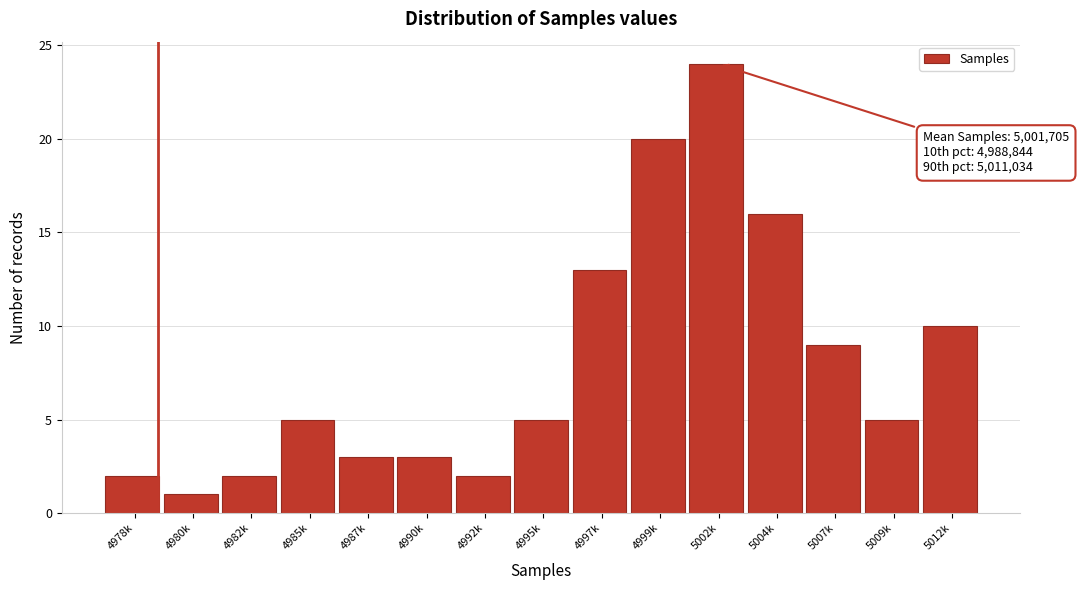

Reading left to right, extract all data points from this chart.

4978k=2	4980k=1	4982k=2	4985k=5	4987k=3	4990k=3	4992k=2	4995k=5	4997k=13	4999k=20	5002k=24	5004k=16	5007k=9	5009k=5	5012k=10